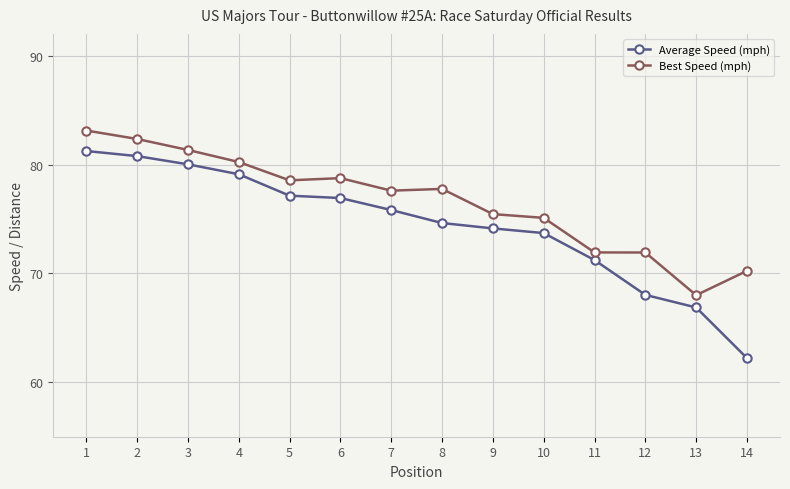

What is the highest value of the Average Speed (mph) series?

81.2